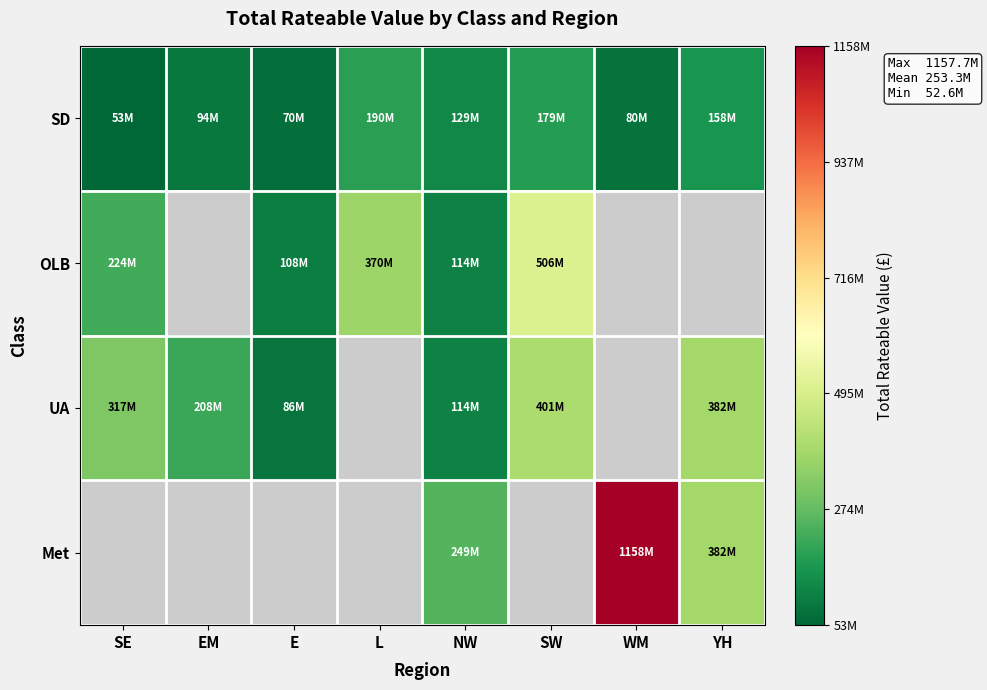

Where does the SD series first go above 129406453?

L